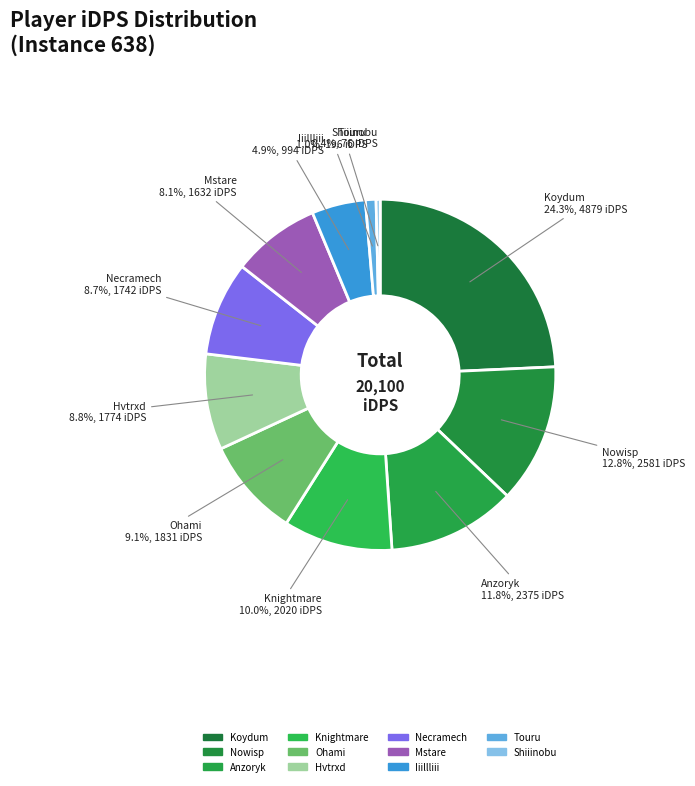

To the nearest percent, what is the average slice percentage?

9%